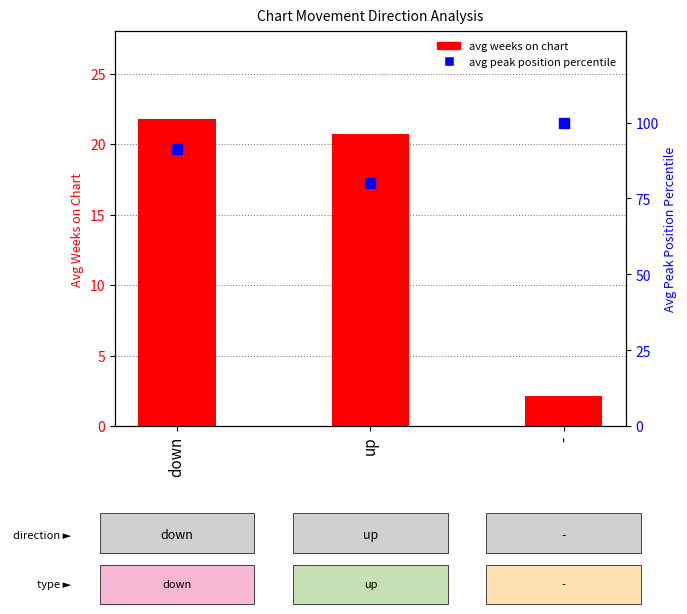

At which category is the sum across all series the highest?

down